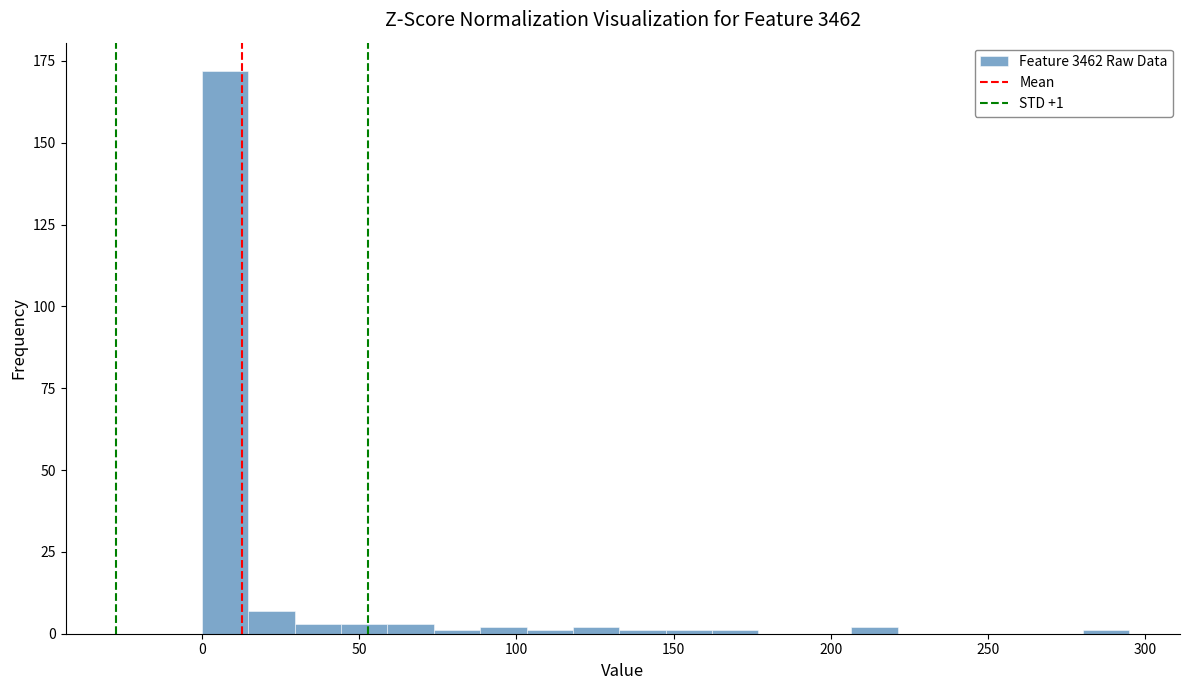

Around what value on the x-axis is the tallest bar? Give the approximate position of its centre, as read against the axis.

5